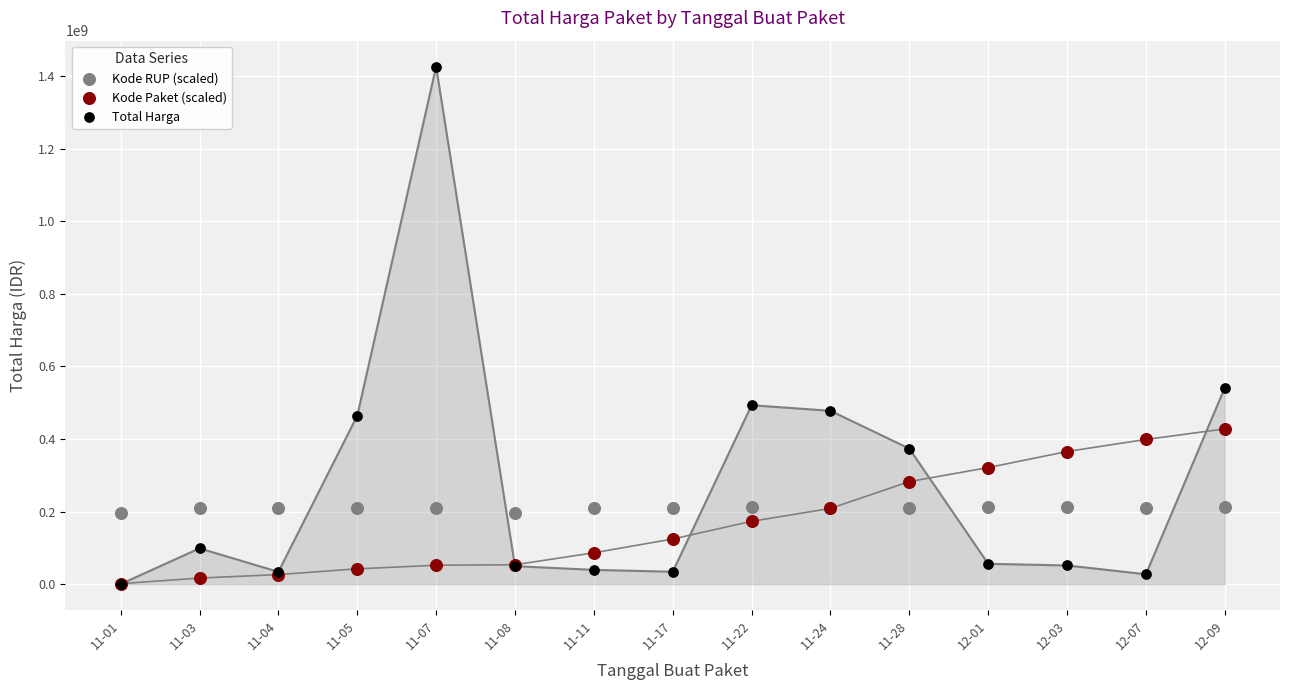

What are all the series names shown in the legend?

Kode RUP (scaled), Kode Paket (scaled), Total Harga